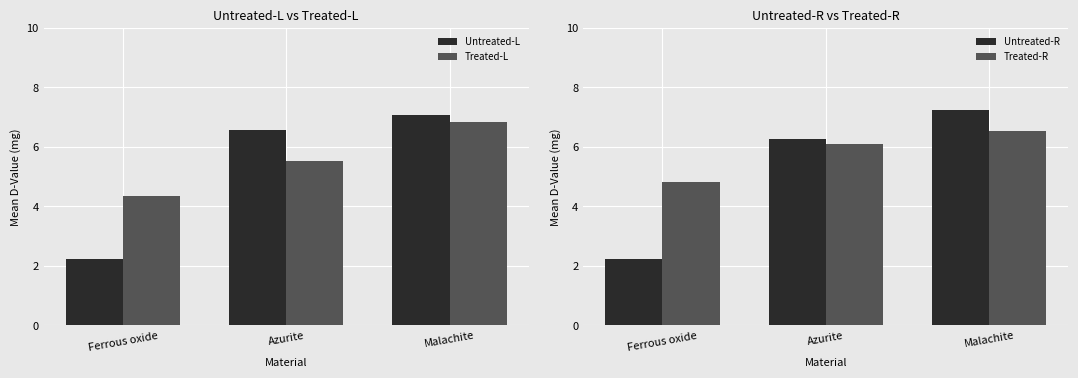

Is the value of Treated-L at Azurite greater than the value of Untreated-R at Malachite?

No